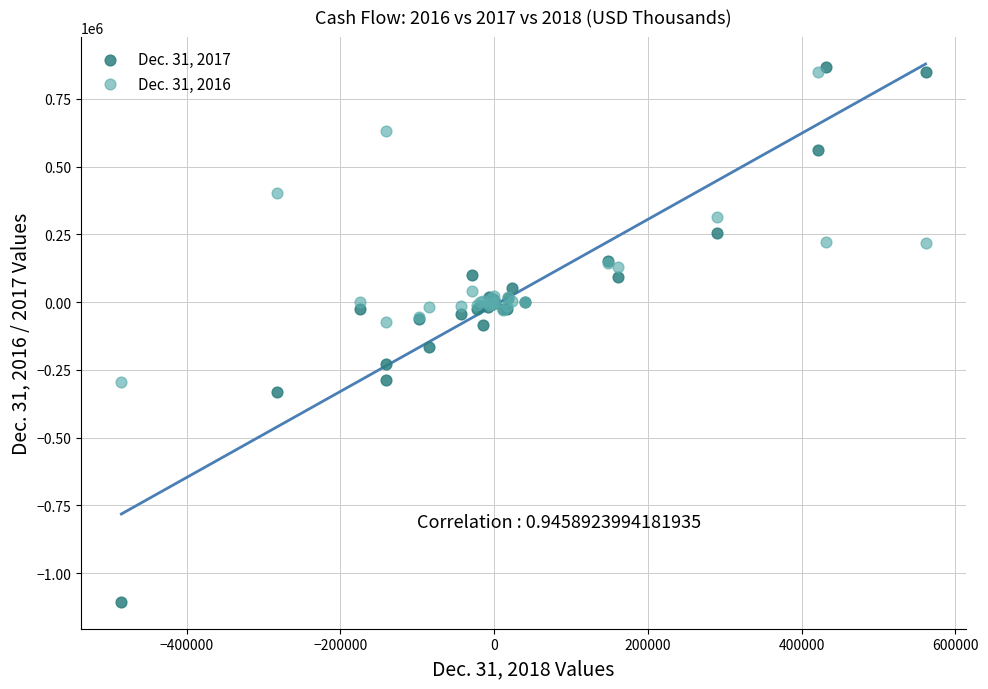

Which series contains the highest Y value?

Dec. 31, 2017